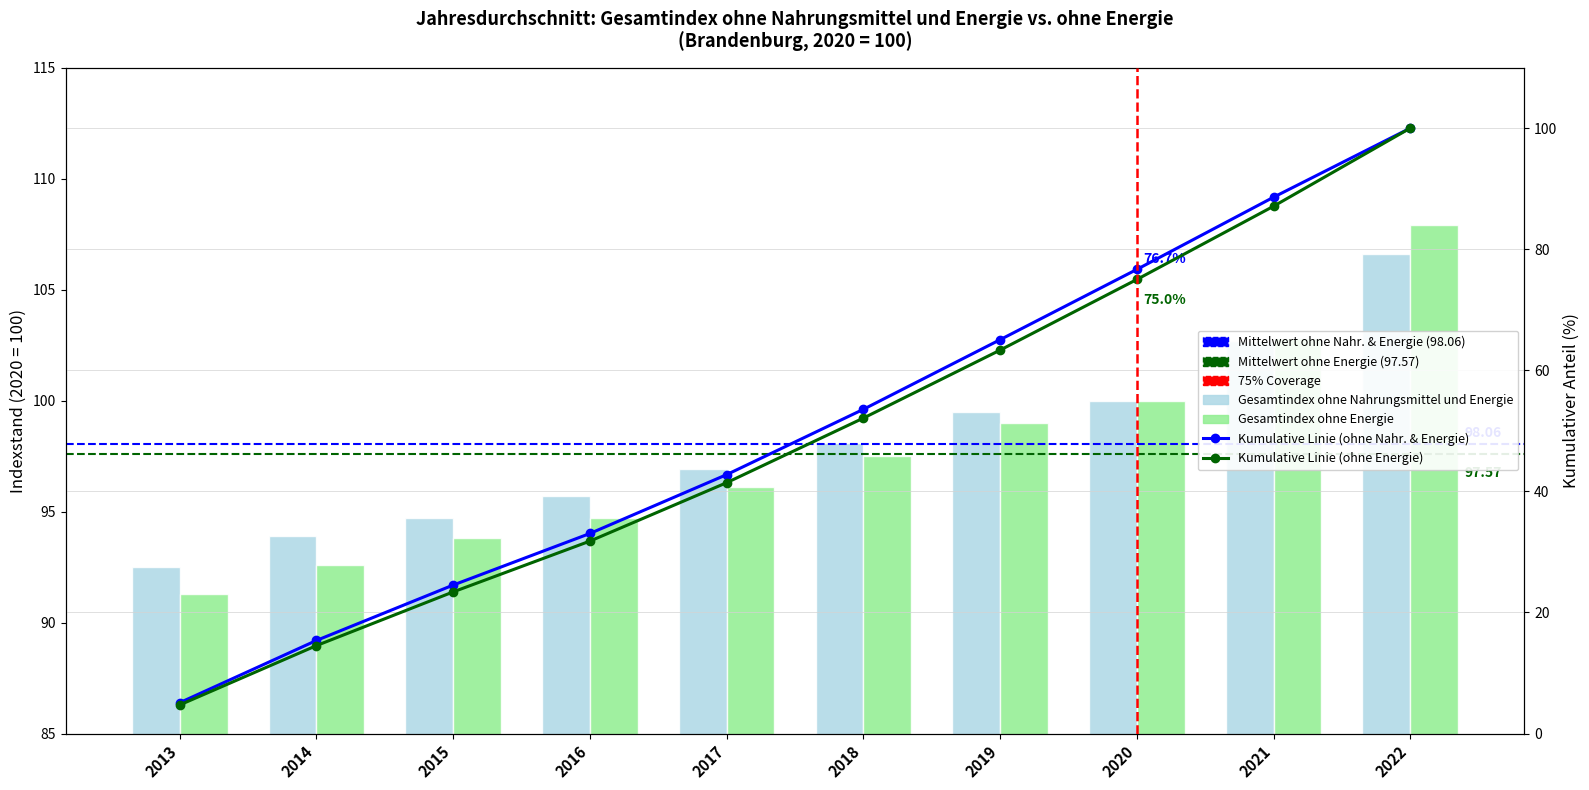

What are all the series names shown in the legend?

Gesamtindex ohne Nahrungsmittel und Energie, Gesamtindex ohne Energie, Kumulative Linie (ohne Nahr. & Energie), Kumulative Linie (ohne Energie)